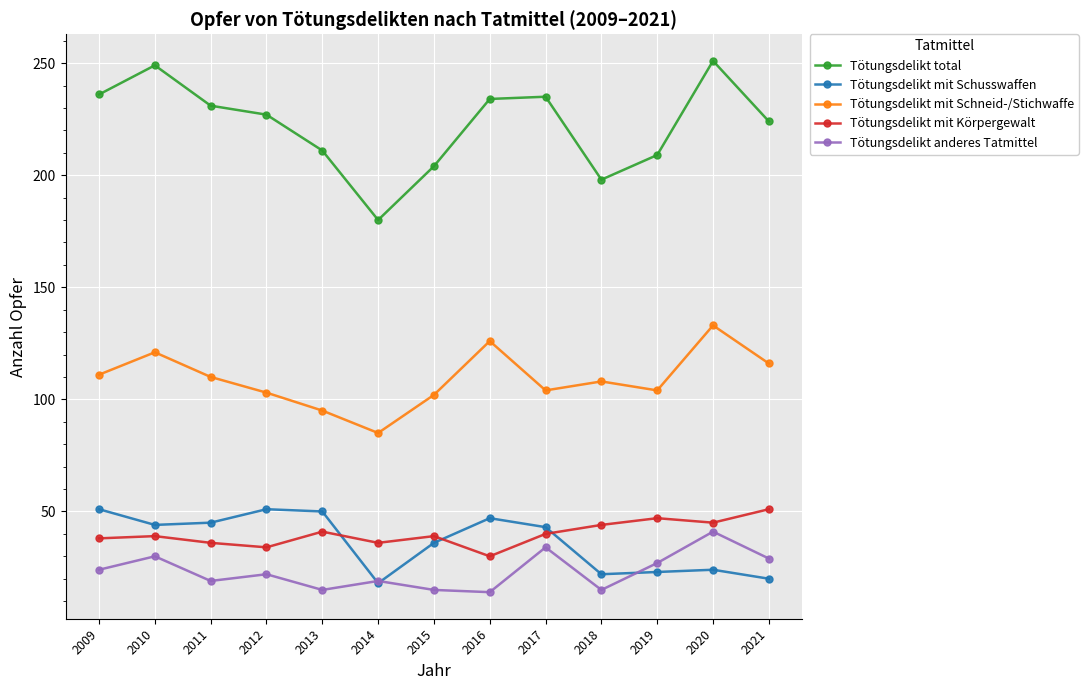

What is the value of the Tötungsdelikt mit Schusswaffen point at the 11th from the left?

23